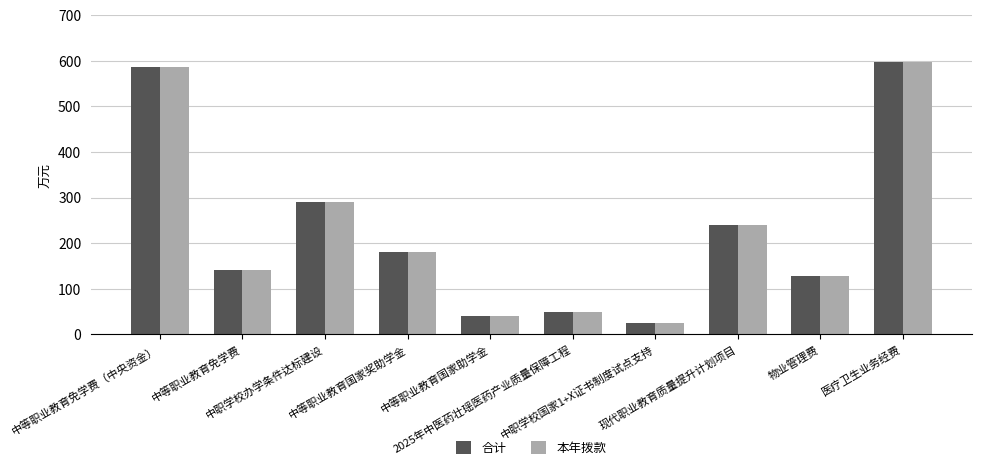

What is the total value across all series at 中职学校办学条件达标建设?

580.0